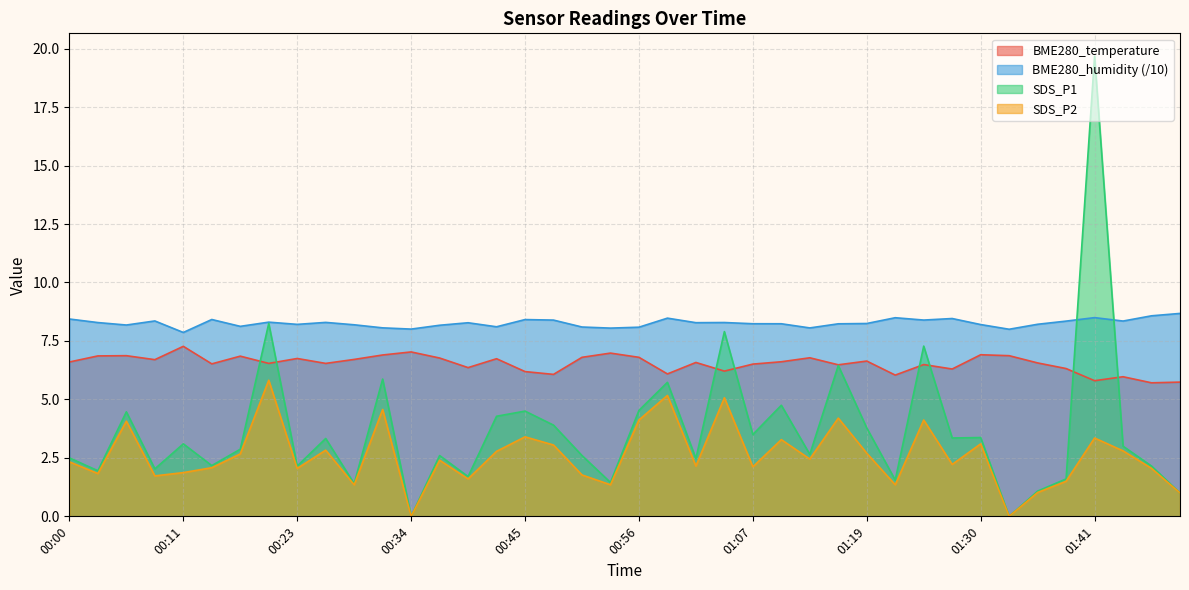

True or false: BME280_humidity and SDS_P2 intersect in this chart.

False